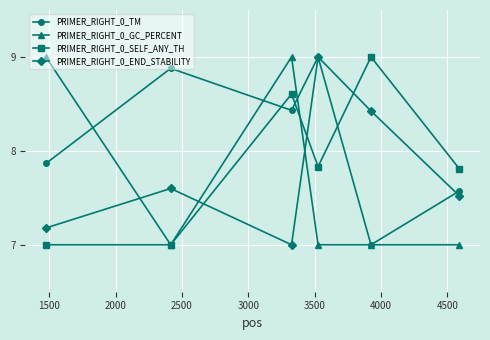

What is the value of the PRIMER_RIGHT_0_END_STABILITY point at the 2nd from the left?

7.6